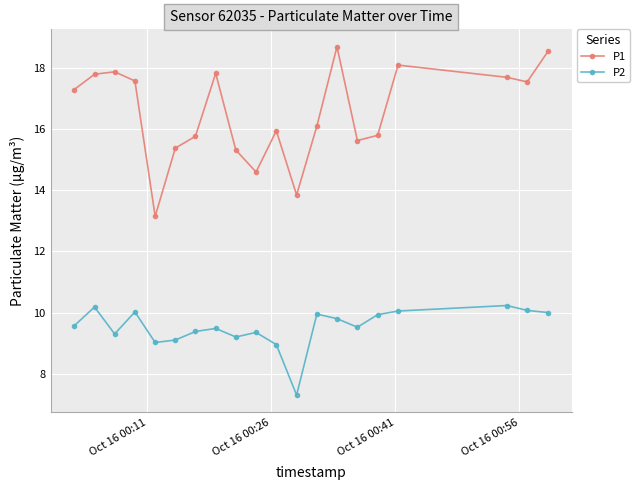

What are all the series names shown in the legend?

P1, P2